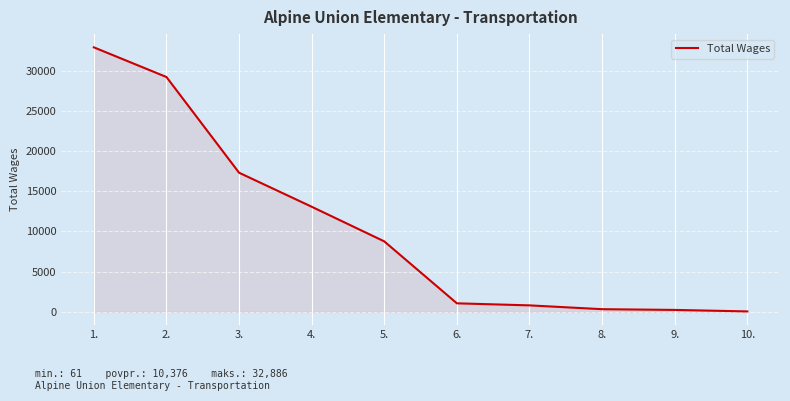

Approximately how many times larger is the value at 3. compared to 4.?

1.3